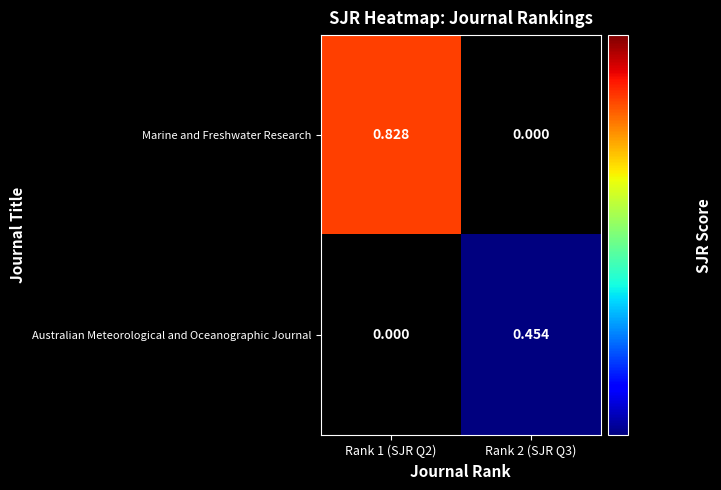

At which category is the sum across all series the highest?

Rank 1 (SJR Q2)